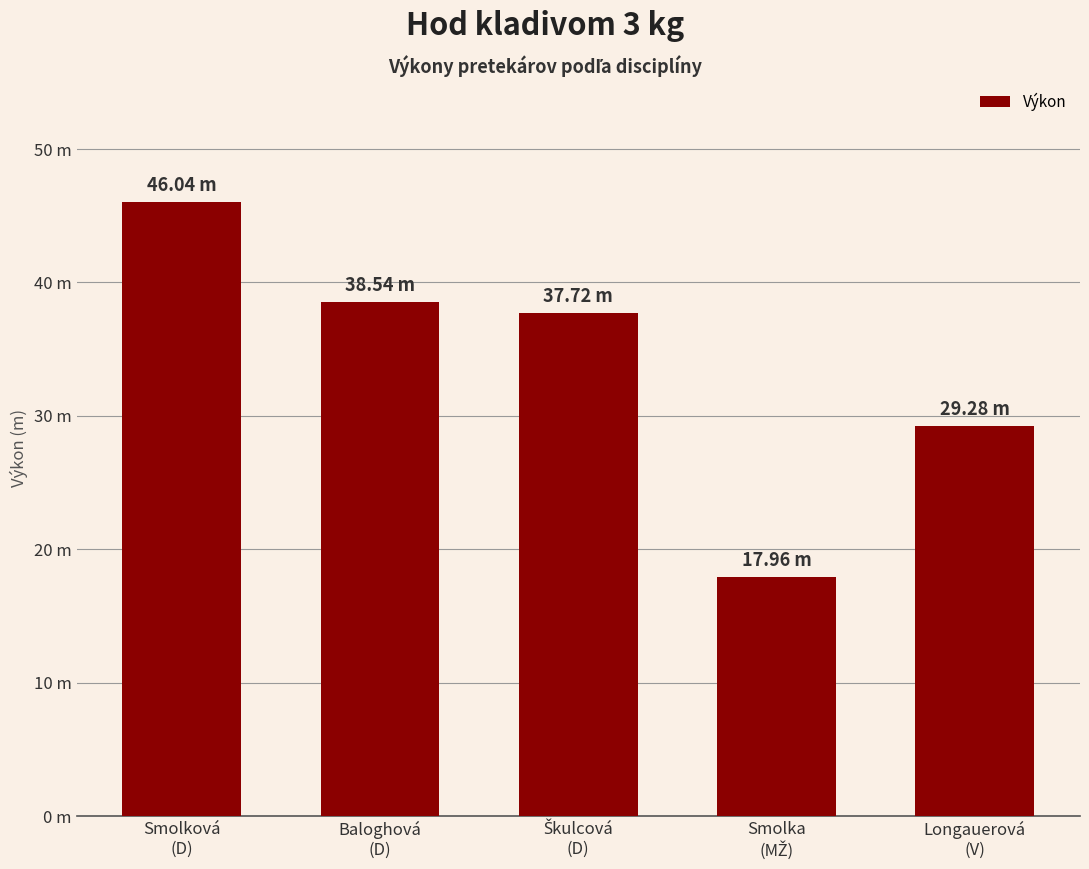

List the labels in order of value, largest first.

Smolková
(D), Baloghová
(D), Škulcová
(D), Longauerová
(V), Smolka
(MŽ)